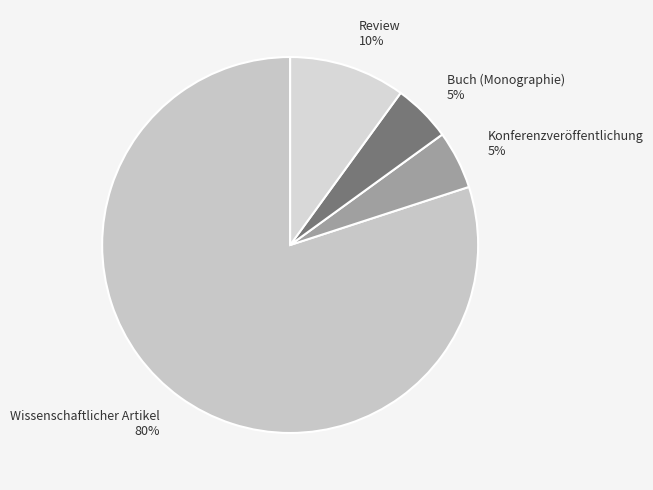

The Review slice represents 10% of the pie. True or false?

True